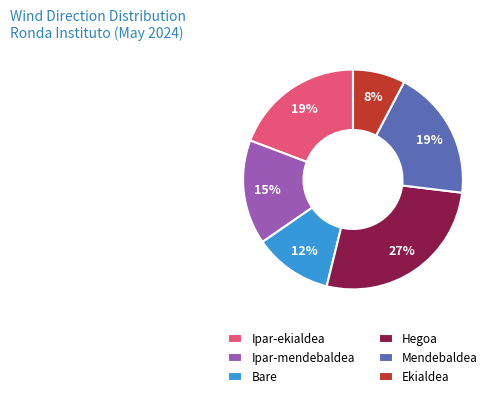

What percentage is the Mendebaldea slice, to the nearest percent?

19%